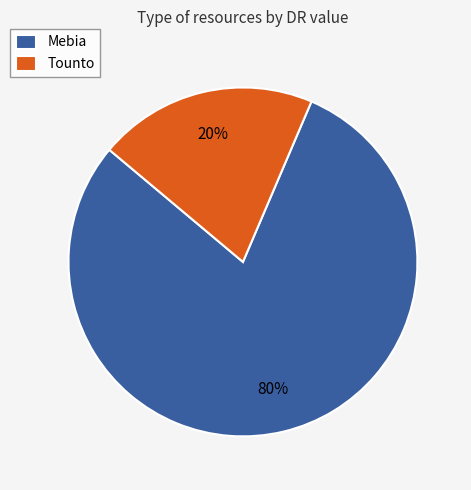

The Mebia slice represents 94% of the pie. True or false?

False